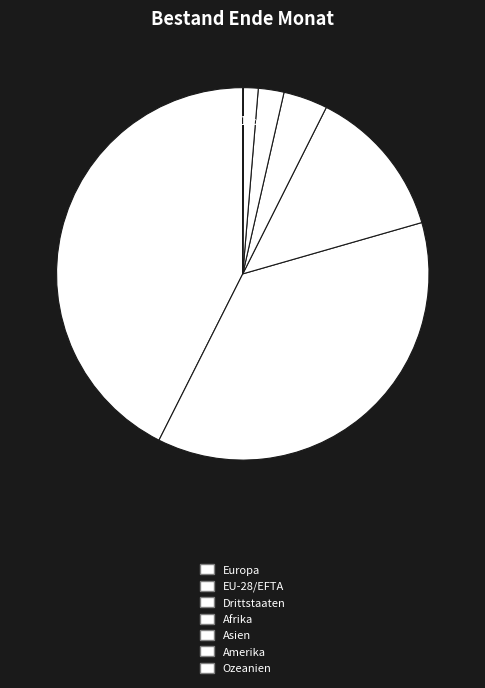

What percentage is the Drittstaaten slice, to the nearest percent?

13%